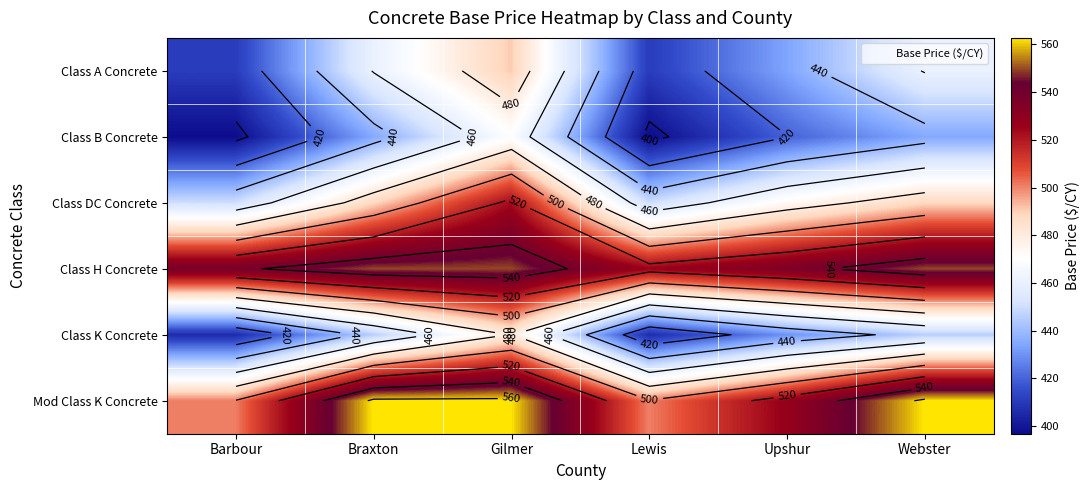

What is the average value of the Class A Concrete series?

444.6